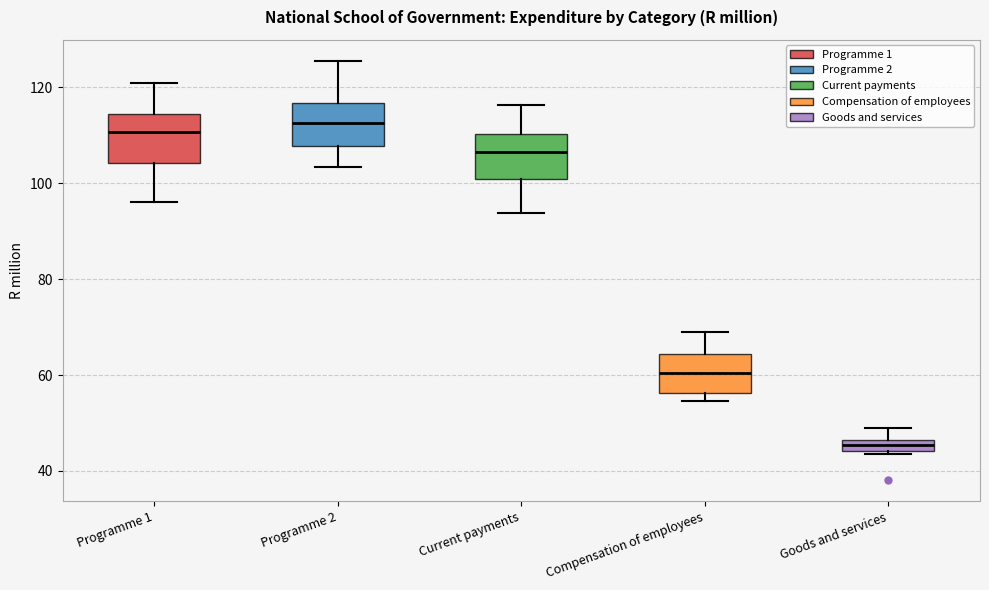

Where is the upper edge of the box for Goods and services on the y-axis? The values are not printed on the chart, so give them approximately, as read against the axis.

46